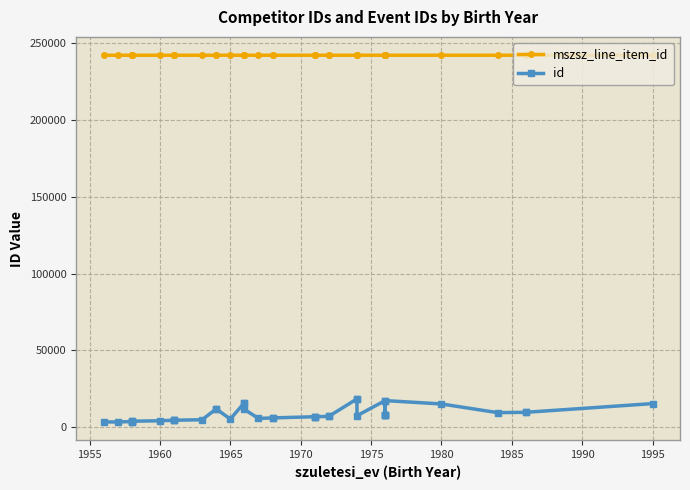

Count the mszsz_line_item_id values in the range 242339 to 242344.

27